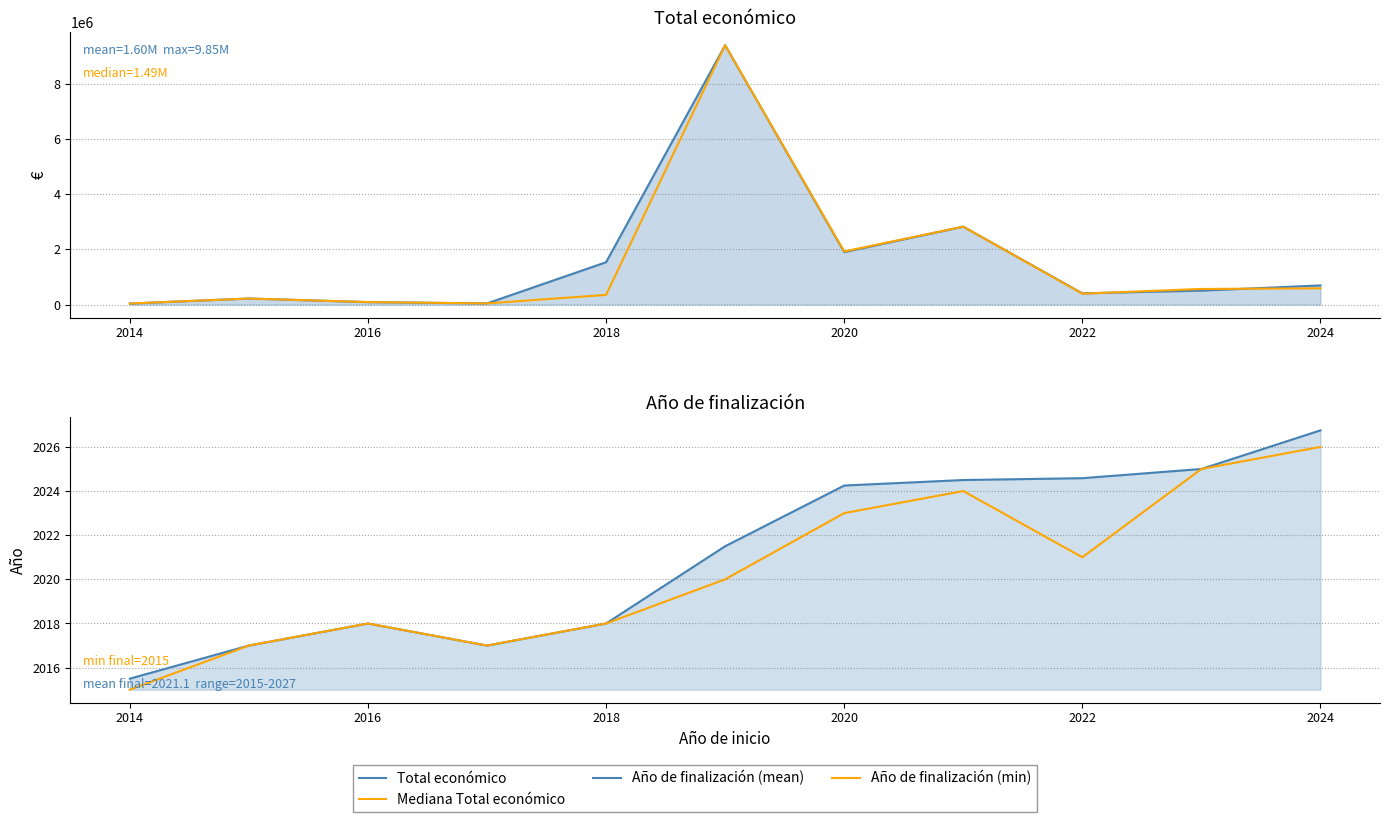

Between 2012 and 2022, which is larger?

2022